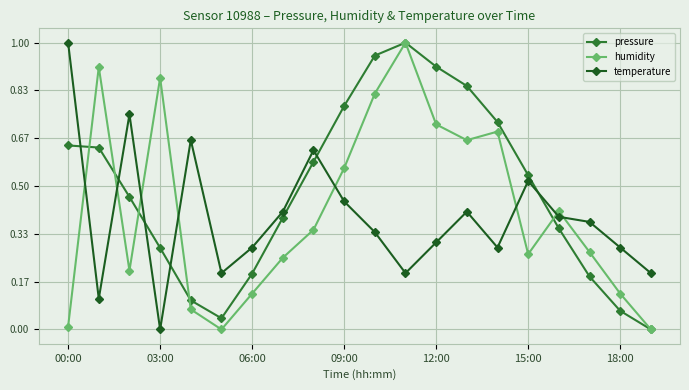

True or false: pressure has more than 0 interior local peaks.

True